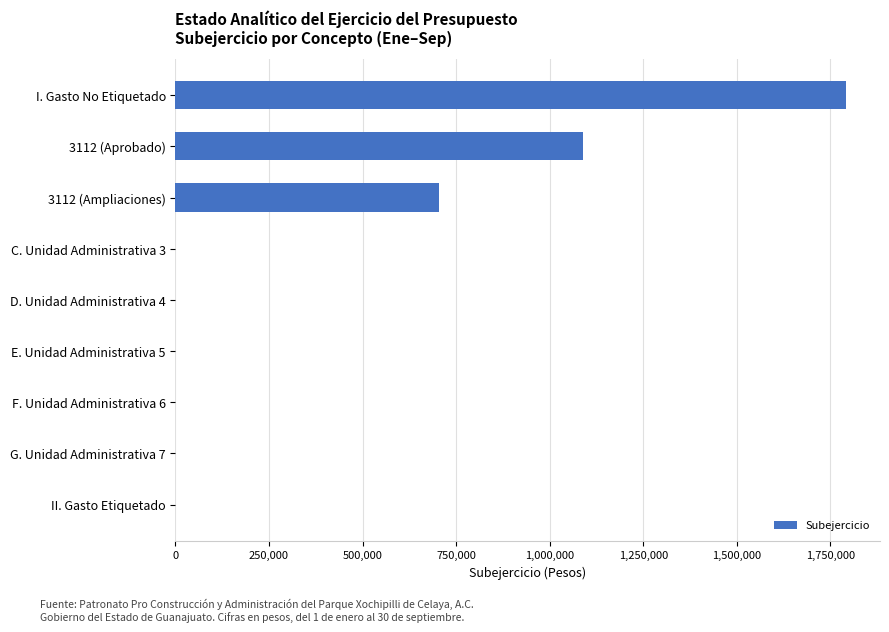

Are the bars grouped side by side (vs. stacked)?

No